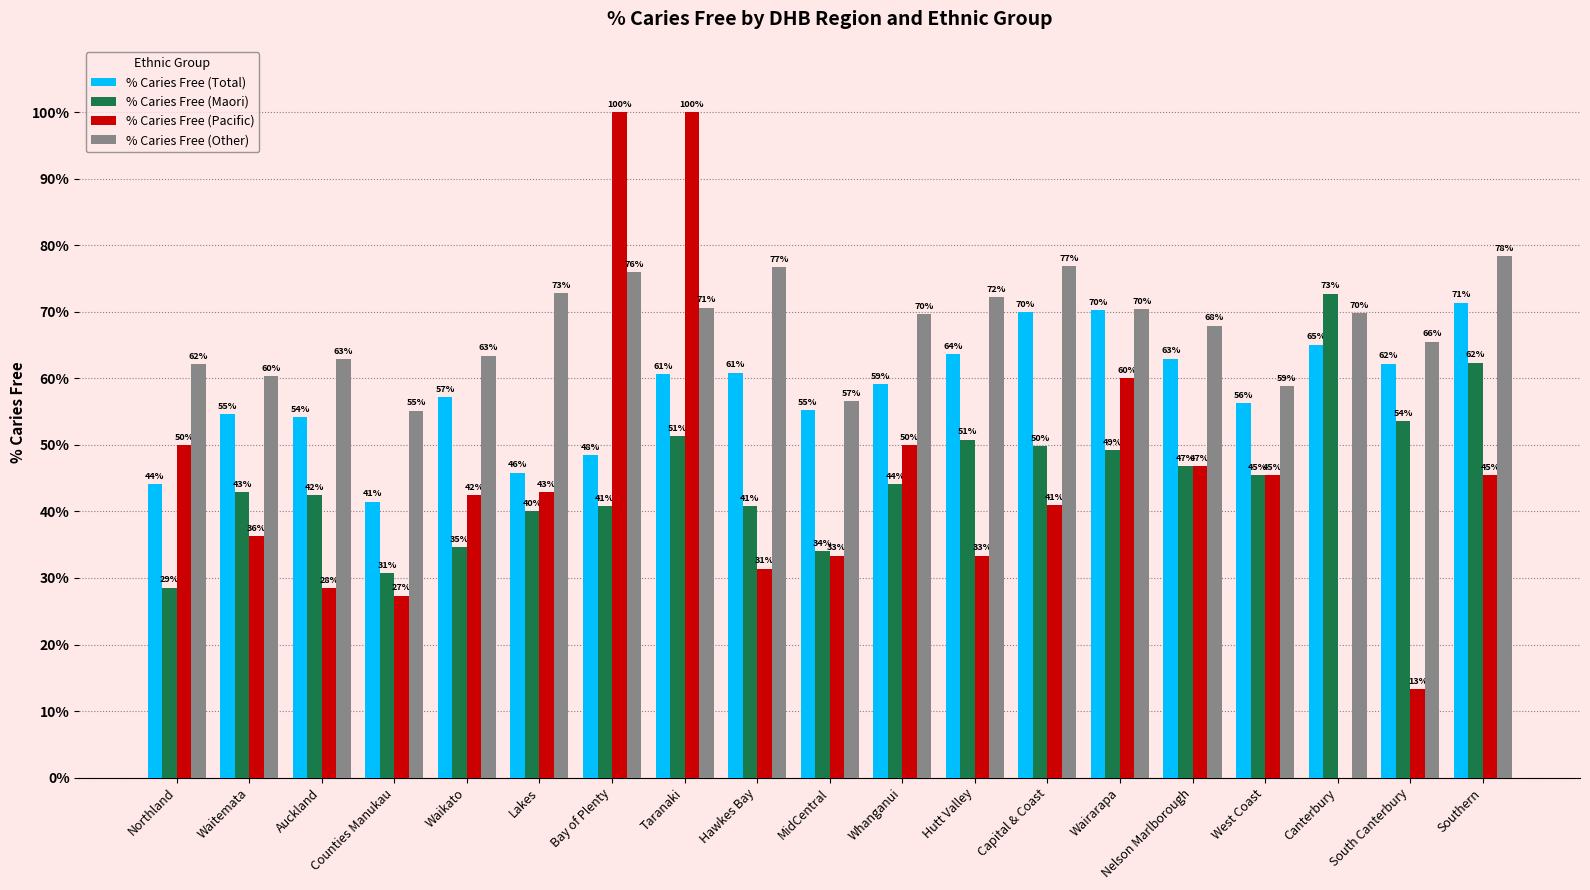

What is the spread (max minus min) of values at Bay of Plenty?

59.2